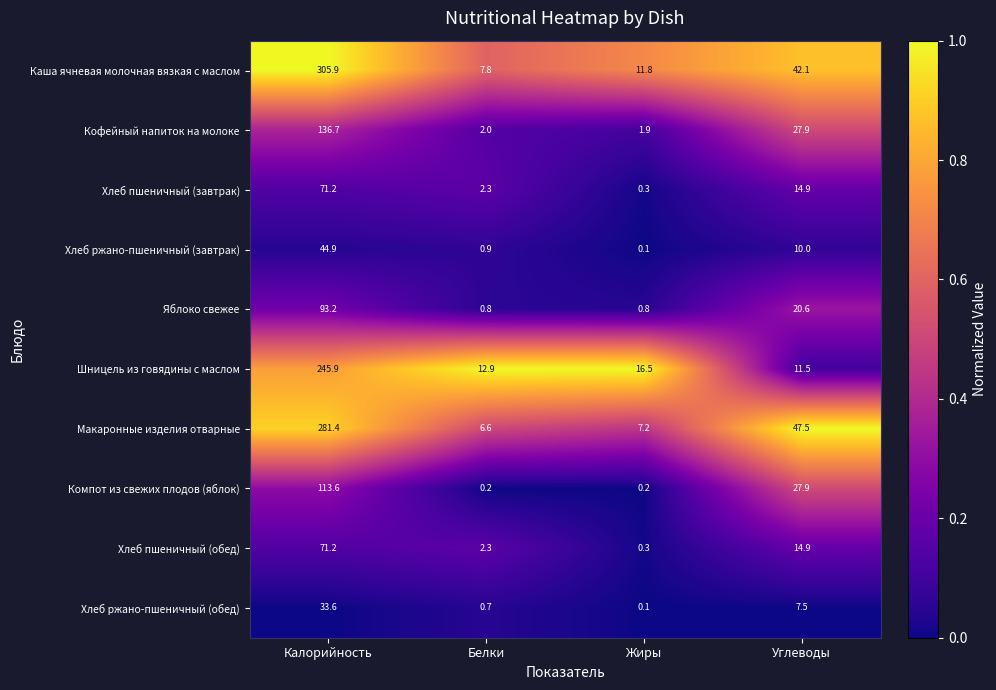

What is the difference between the maximum and minimum values in the Хлеб ржано-пшеничный (обед) series?

33.5